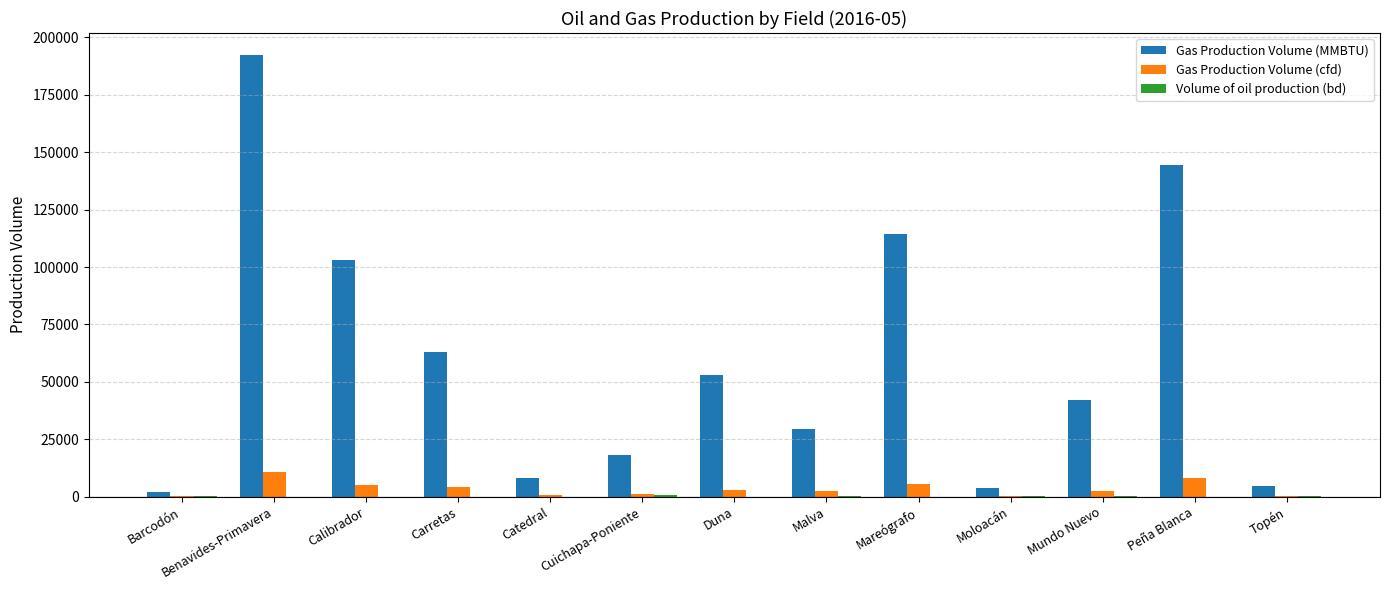

What is the sum of all Gas Production Volume (MMBTU) values?

777979.0